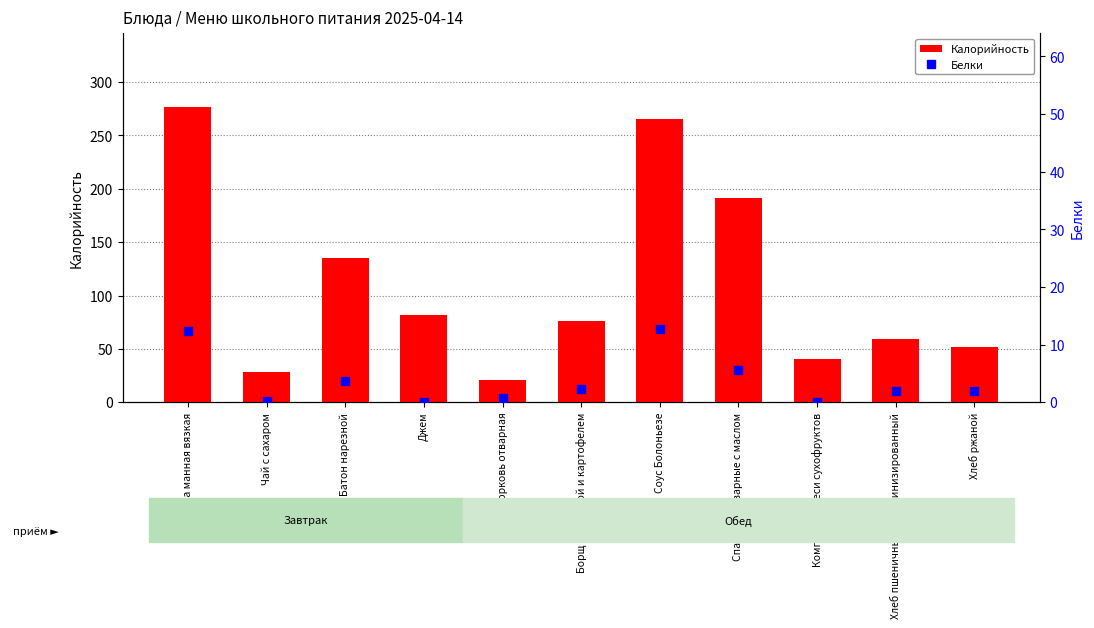

What is the total value across all series at Каша манная вязкая?

288.9